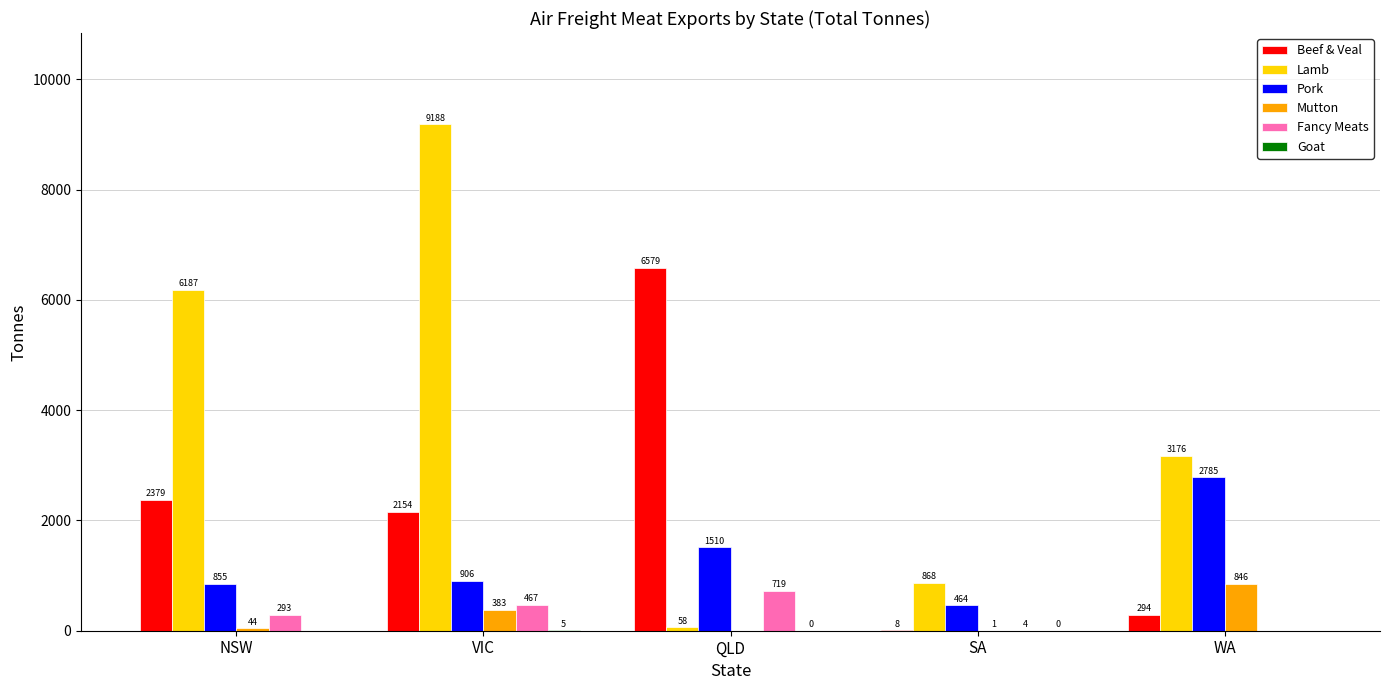

Is it true that Lamb equals 867.8 at SA?

True